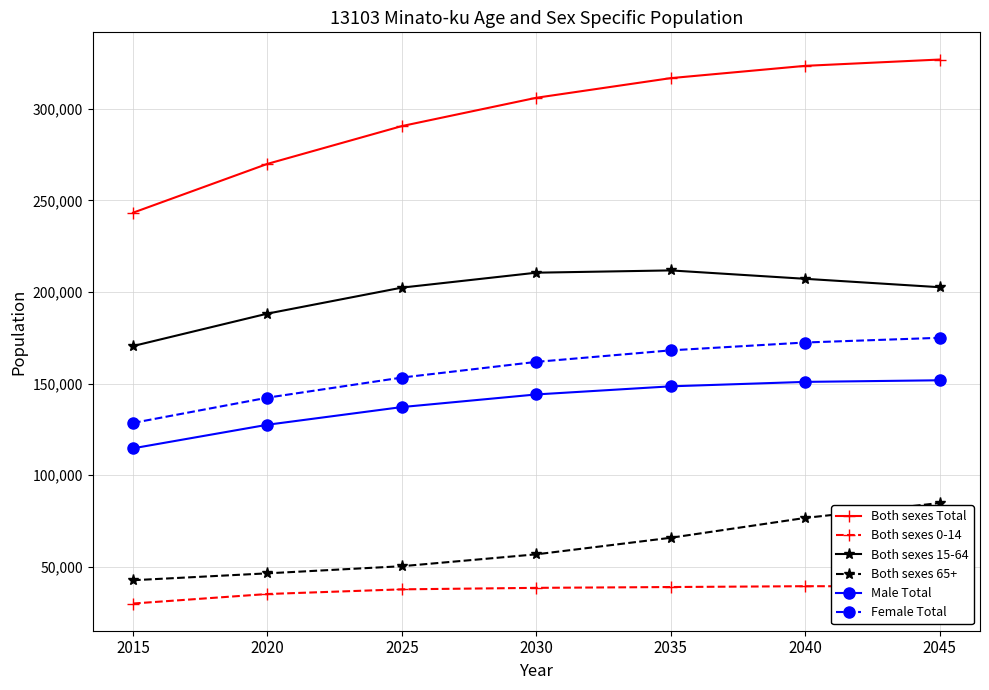

How many lines are shown in the chart?

6